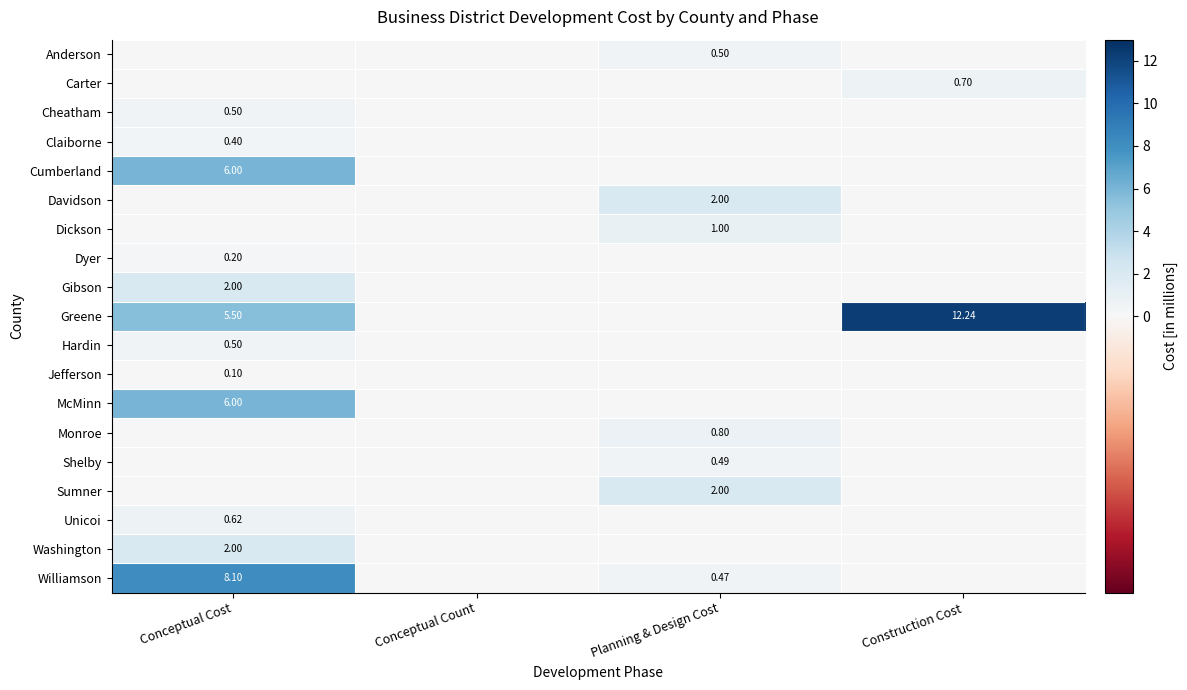

What is the maximum value shown in the chart?

12.2